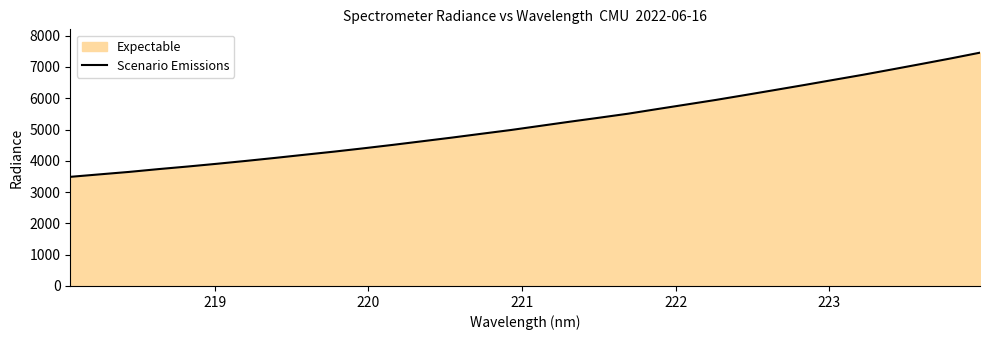

What is the difference between the maximum and minimum values?

3968.1